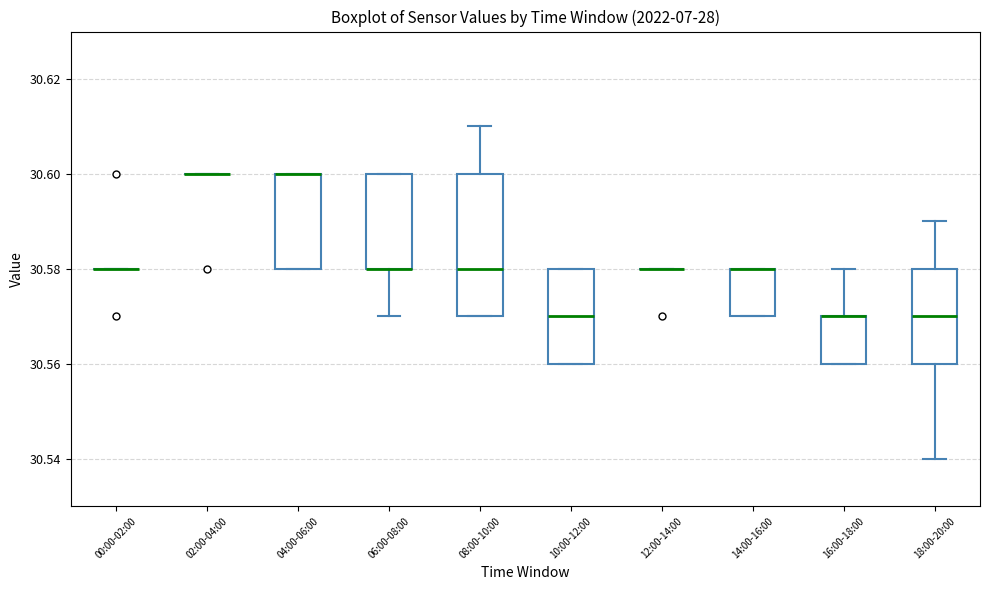

Which box is the tallest, from its lower edge to its upper edge?

08:00-10:00